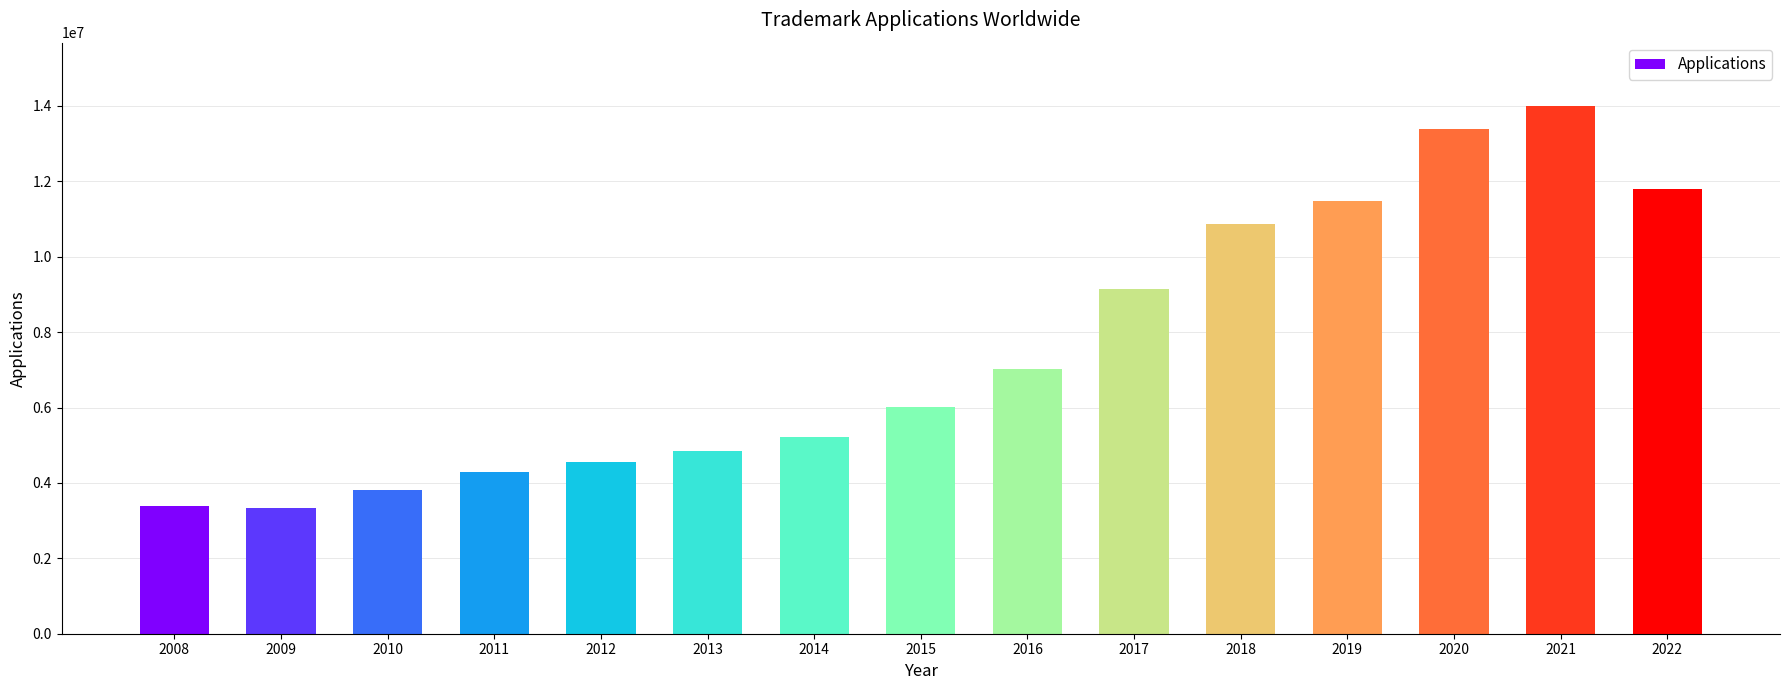

What is the minimum value shown in the chart?

3342600